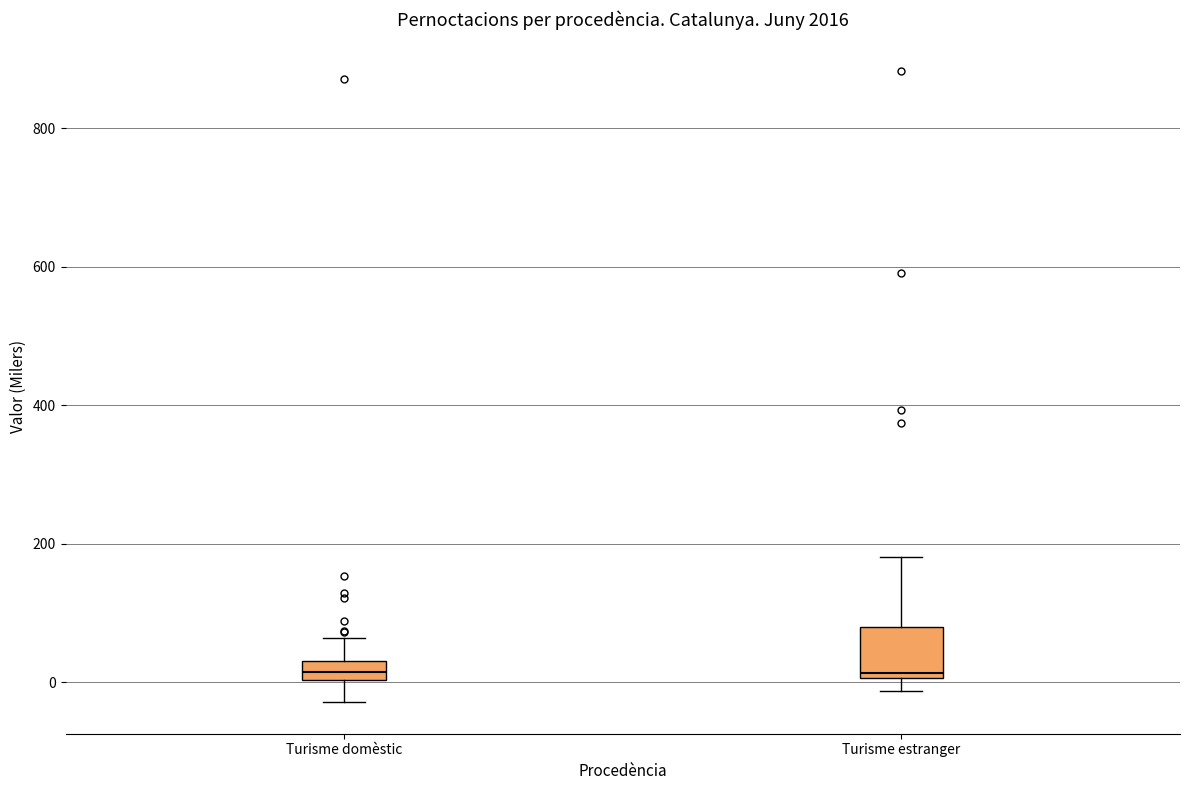

Which box is the tallest, from its lower edge to its upper edge?

Turisme estranger